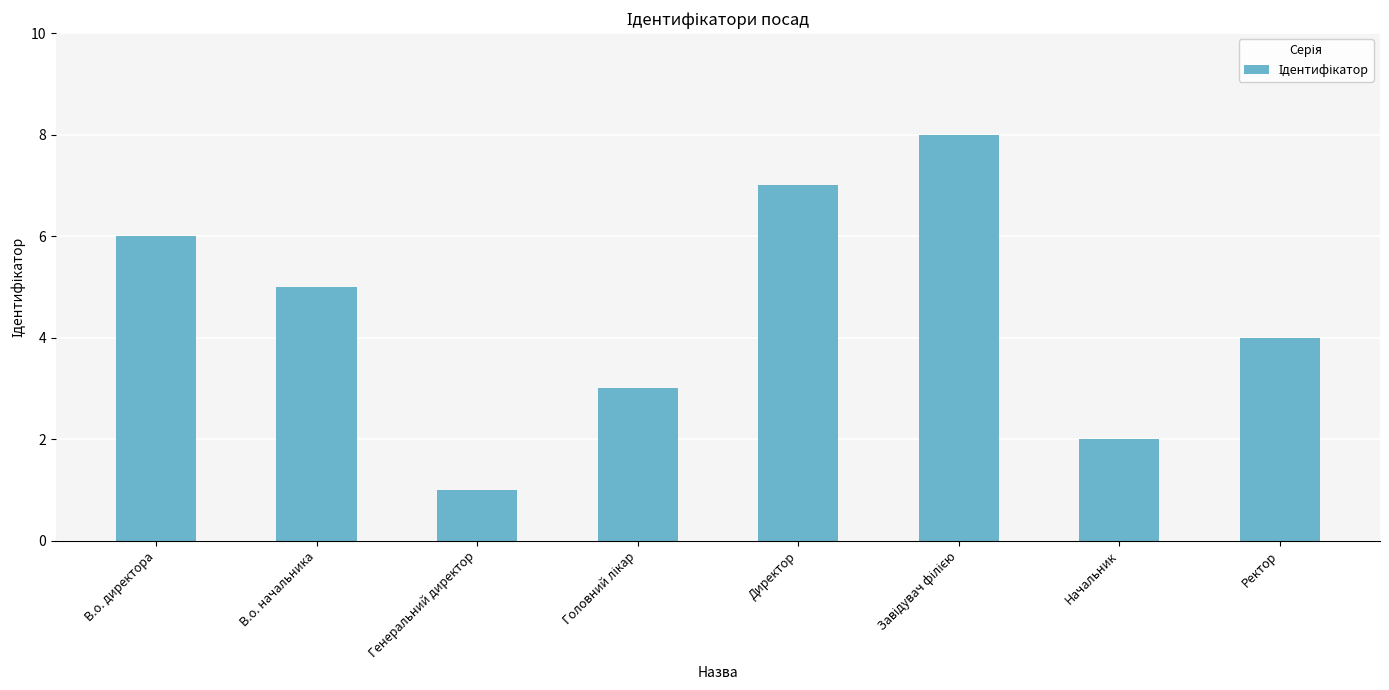

What value does the data have at В.о. начальника?

5